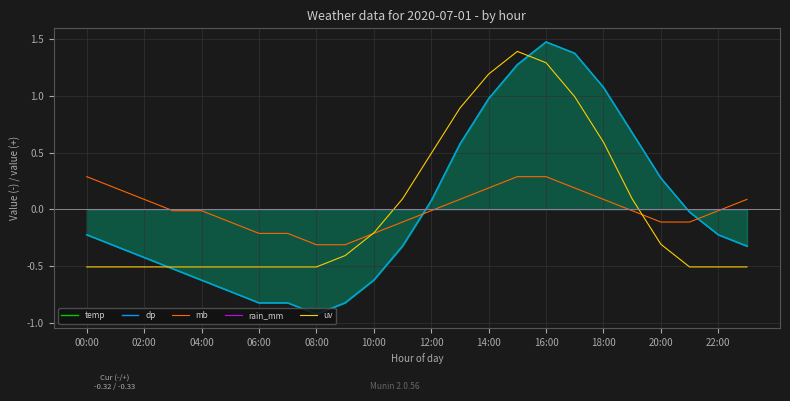

Is the value of mb at 10:00 greater than the value of uv at 16:00?

No